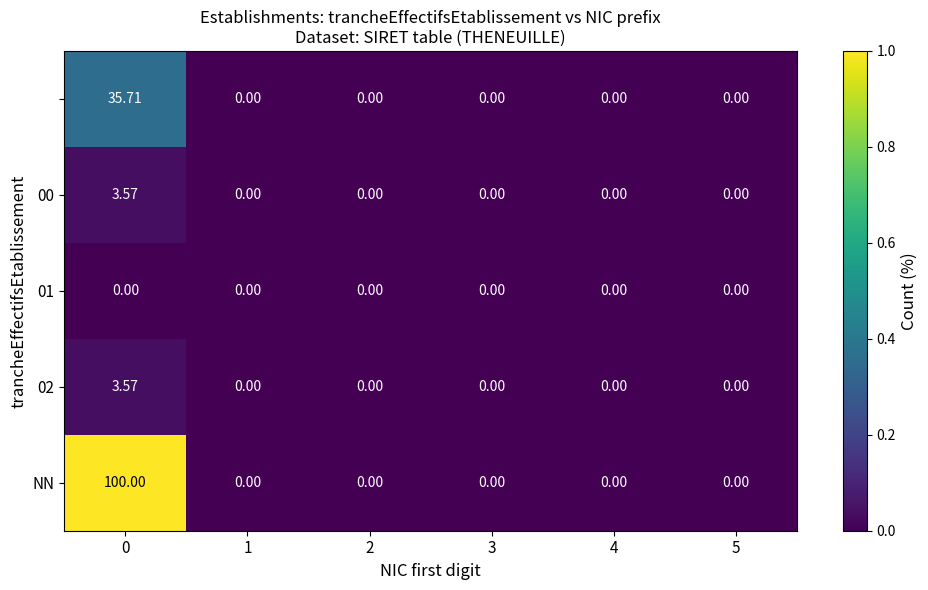

Which series has the widest spread of values?

NN